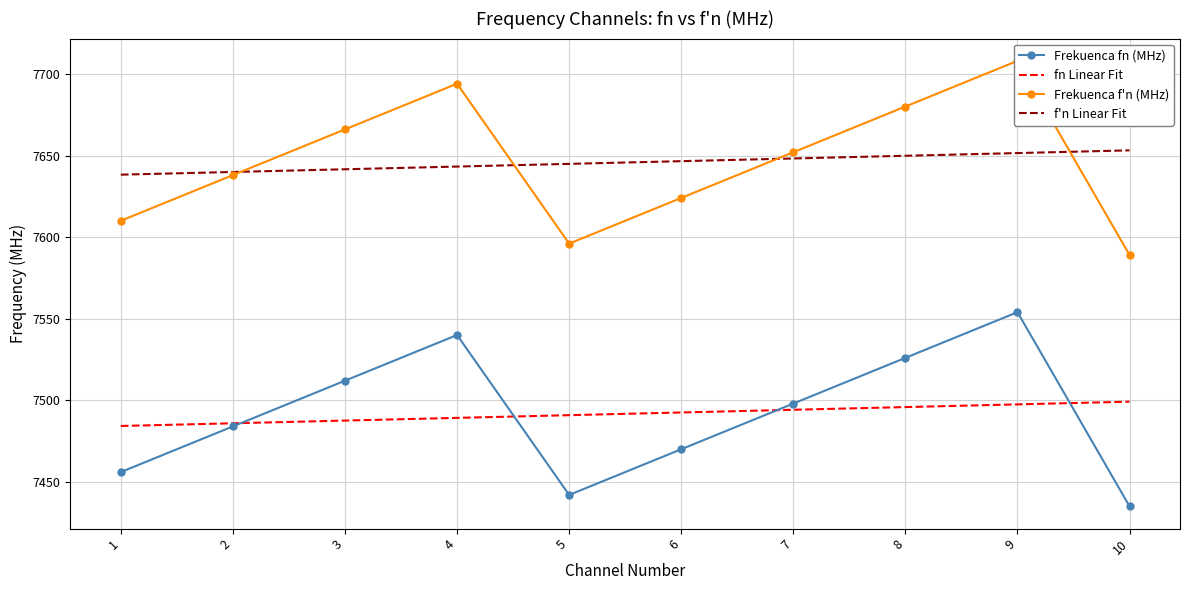

What is the total value across all series at 5?

30173.7